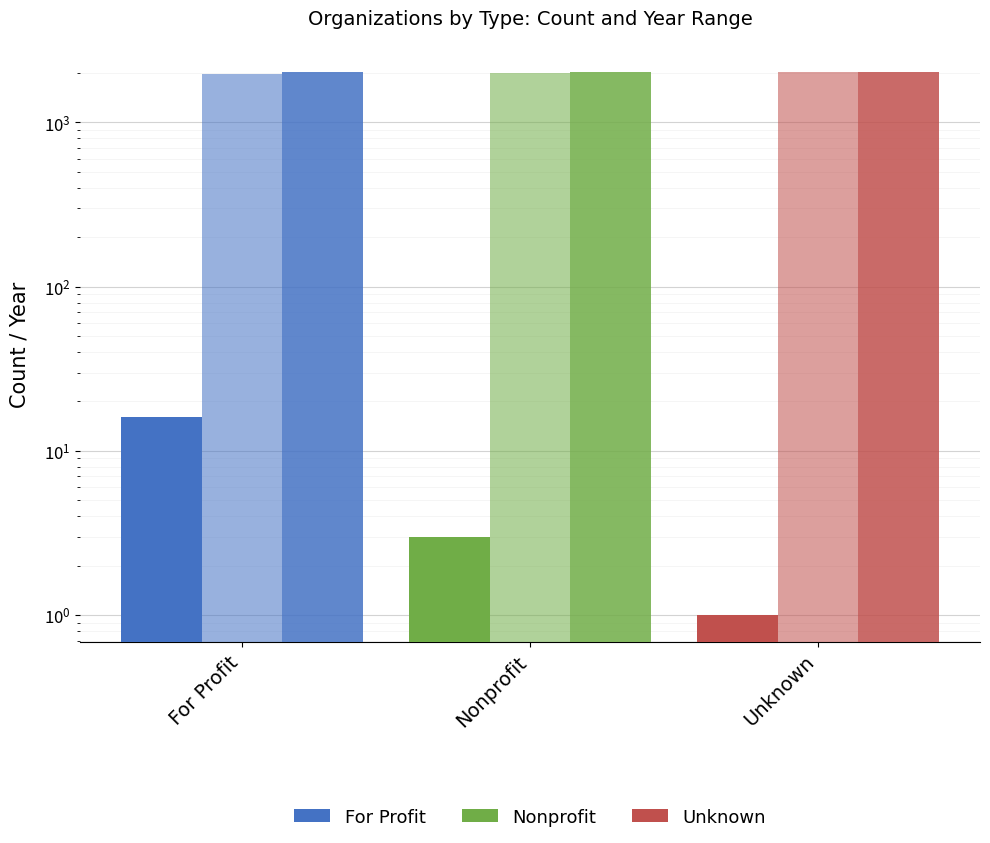

What is the difference between the highest and lowest values at Nonprofit?

2017